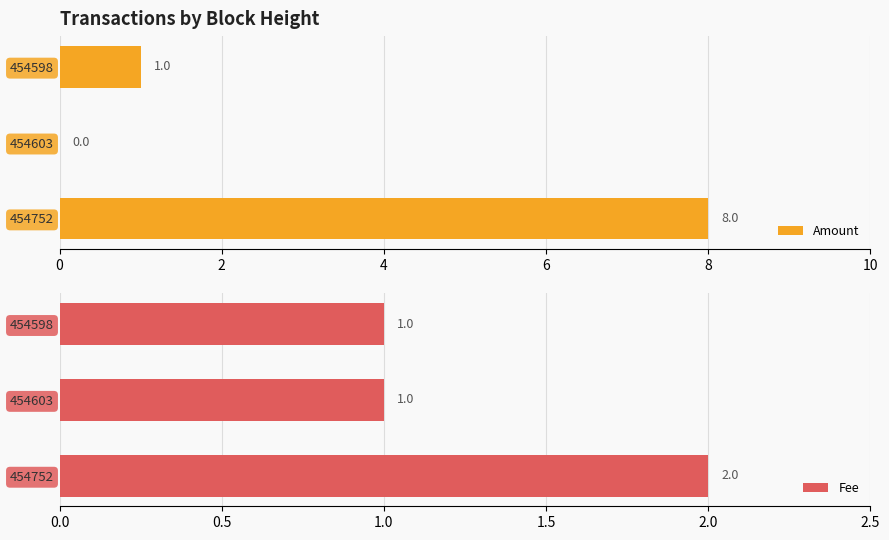

The value of Fee at 454603 is 1. True or false?

True